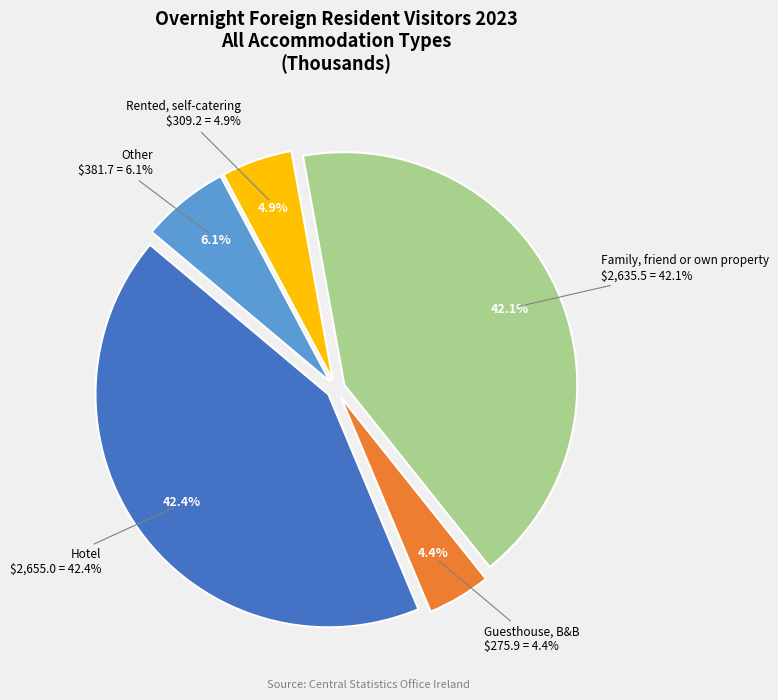

To the nearest percent, what percentage of the pie is Family, friend or own property?

42%